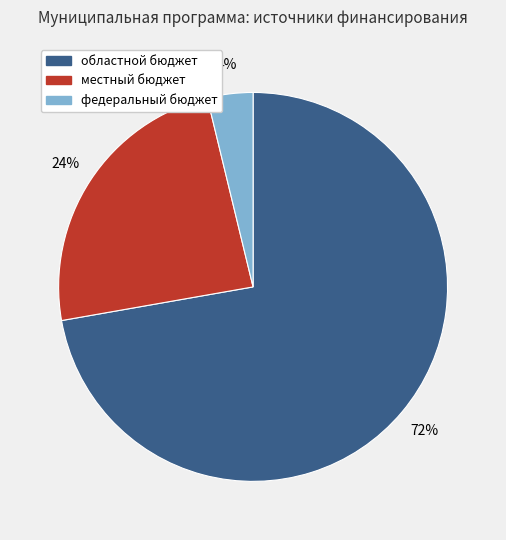

The федеральный бюджет slice represents 4% of the pie. True or false?

True